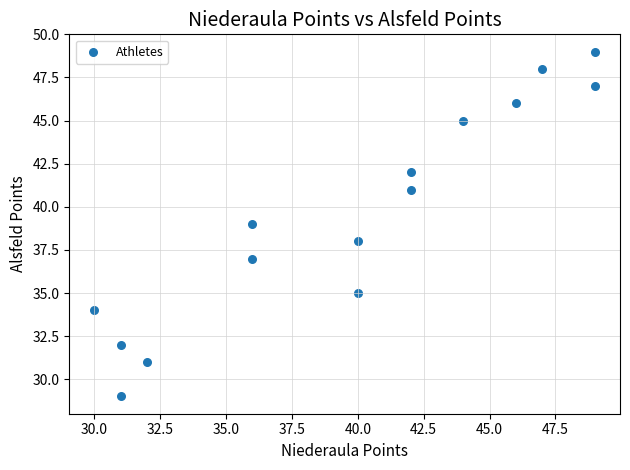

What is the range of Y values (max minus min)?

20